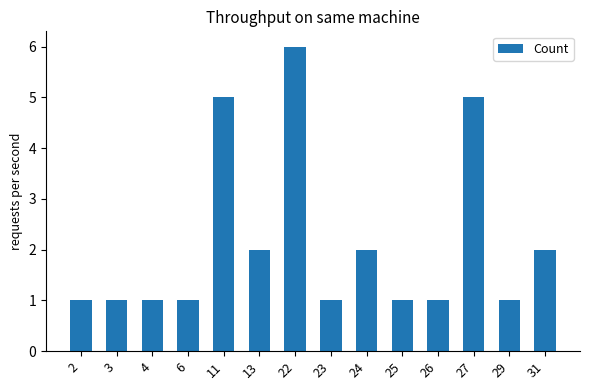

Does the chart contain any negative values?

No